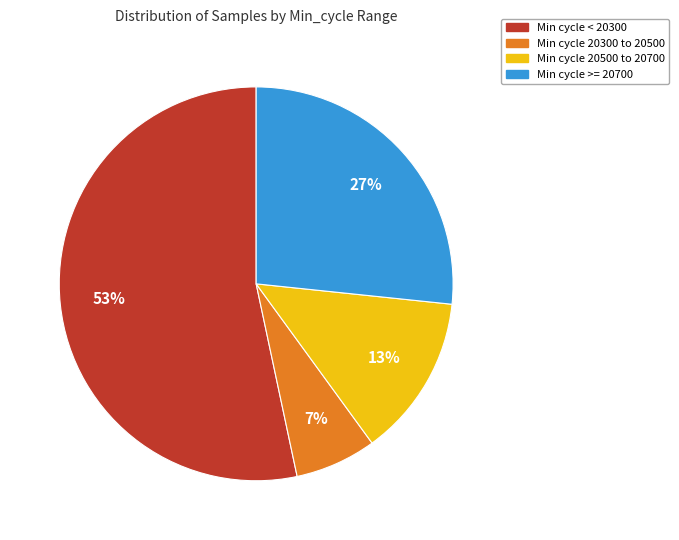

Which slice is the largest?

Min cycle < 20300